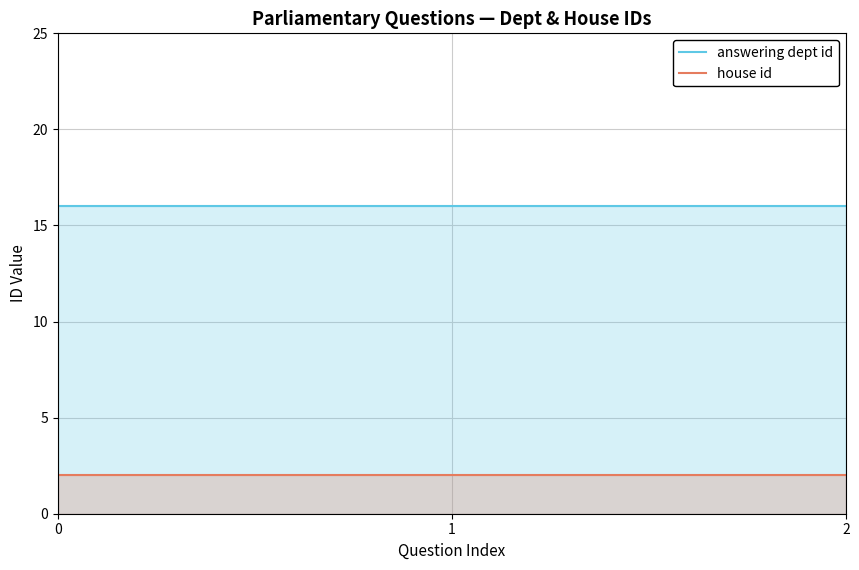

At how many categories does at least one series exceed 2?

3